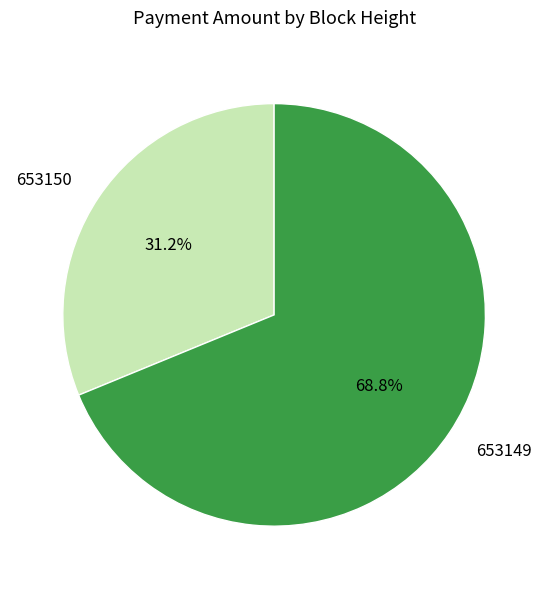

How many slices are in this pie chart?

2